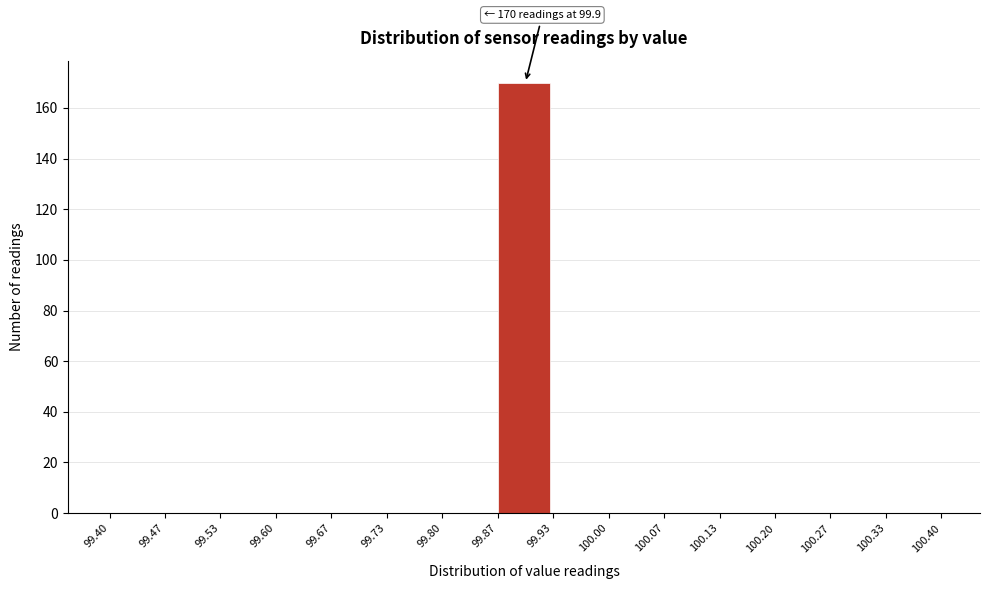

Over which range of the x-axis is the bar tallest?

99.87 to 99.93